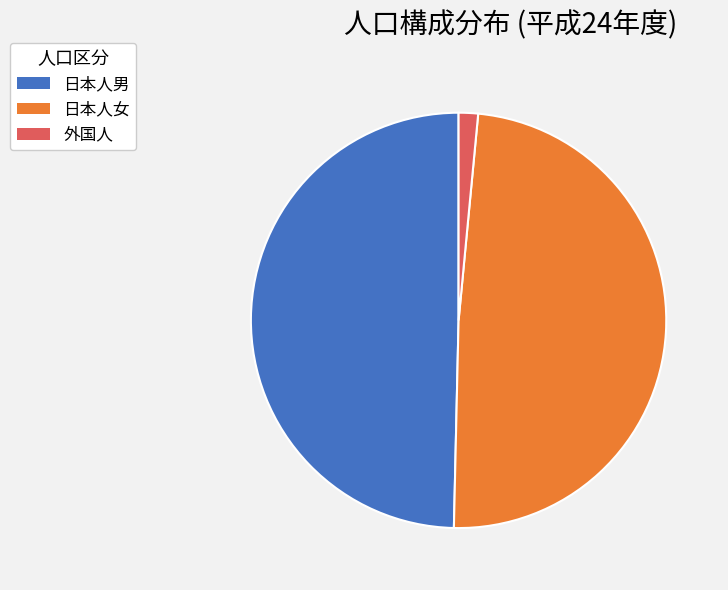

Rank the categories by value from highest to lowest.

日本人男, 日本人女, 外国人